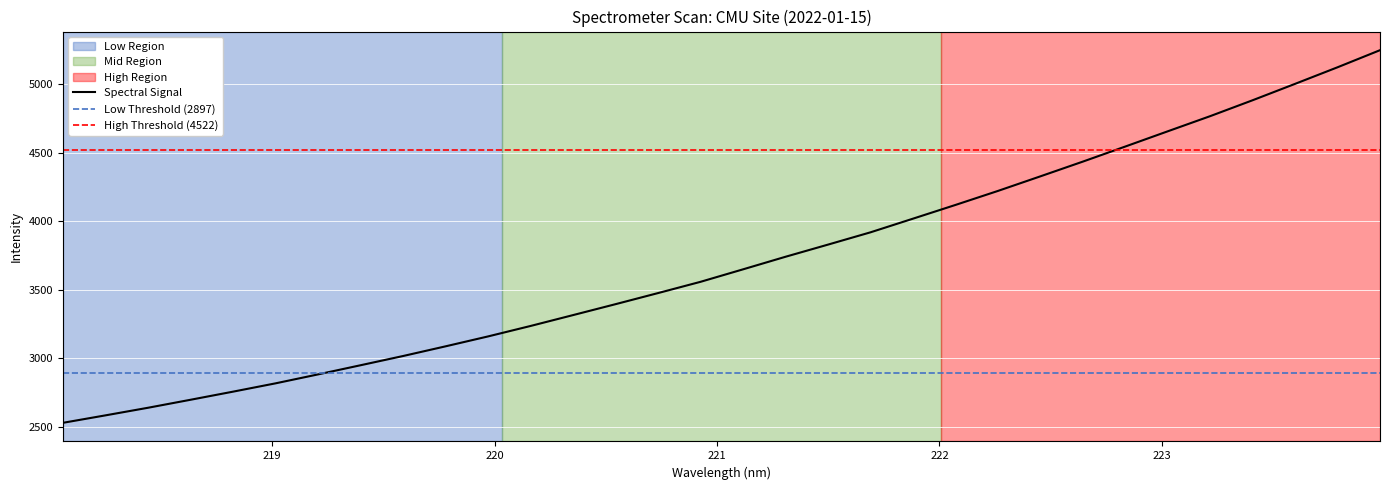

How many lines are shown in the chart?

1